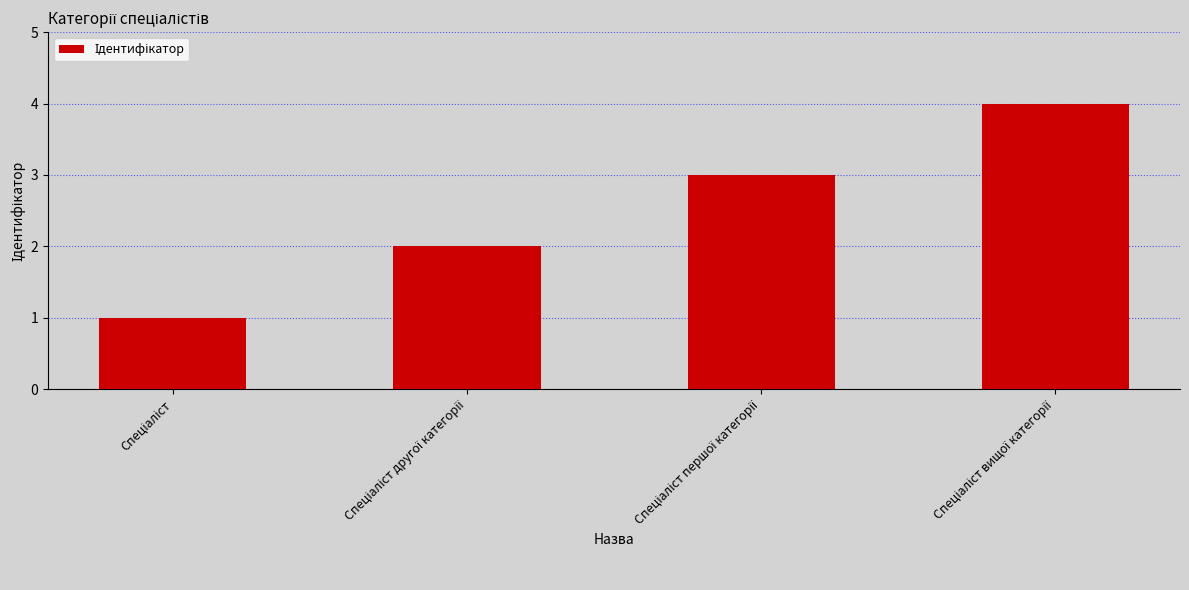

What is the sum of all values?

10